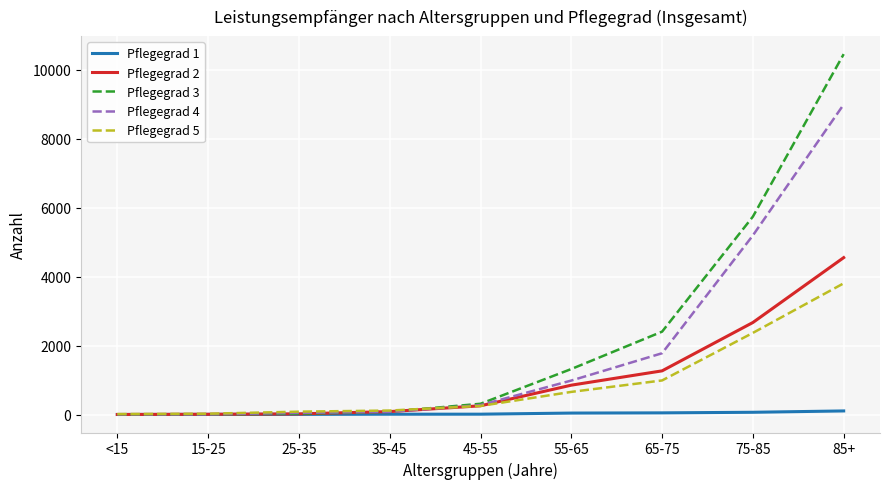

At which category is the sum across all series the highest?

85+